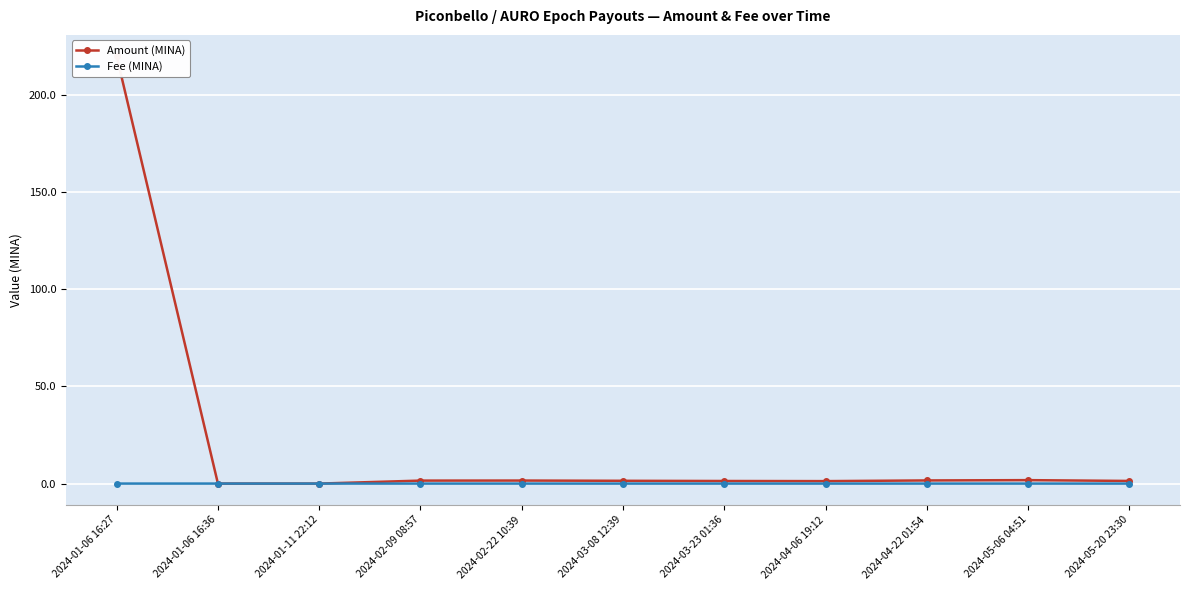

Where is the first local maximum for Amount (MINA)?

2024-02-22 10:39